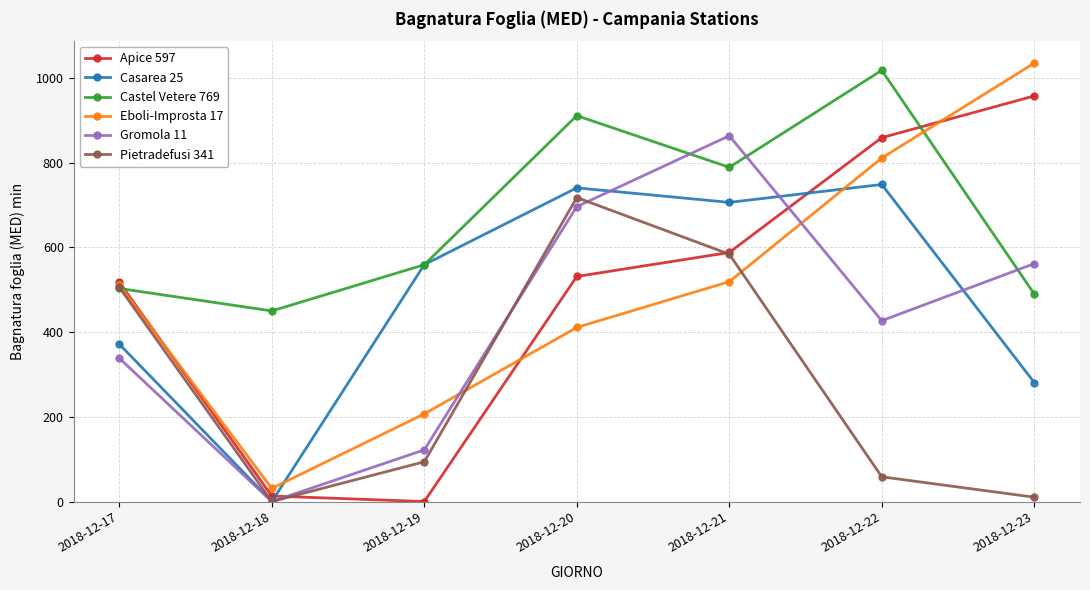

Which series changed the most between 2018-12-19 and 2018-12-23?

Apice 597